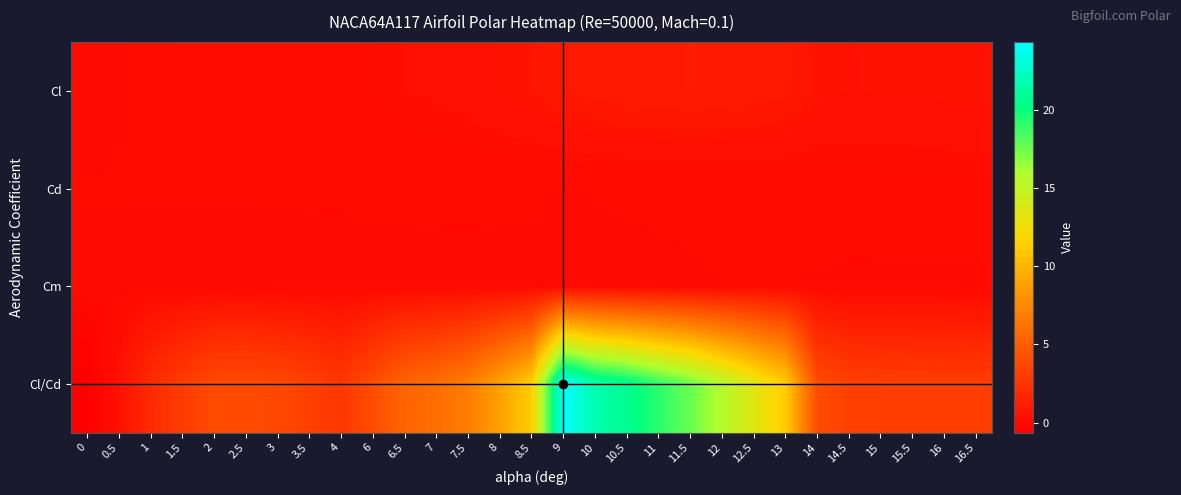

Reading right to left, list all the values displayed in this chart.

Cl: 16.5=0.6	16=0.6	15.5=0.5	15=0.5	14.5=0.5	14=0.6	13=0.9	12.5=0.9	12=1.0	11.5=1.0	11=1.0	10.5=1.0	10=0.9	9=0.8	8.5=0.6	8=0.5	7.5=0.4	7=0.4	6.5=0.3	6=0.2	4=0.1	3.5=0.2	3=0.2	2.5=0.2	2=0.2	1.5=0.2	1=0.1	0.5=0.0	0=-0.0
Cd: 16.5=0.2	16=0.2	15.5=0.2	15=0.2	14.5=0.2	14=0.1	13=0.1	12.5=0.1	12=0.1	11.5=0.1	11=0.1	10.5=0.0	10=0.0	9=0.0	8.5=0.1	8=0.1	7.5=0.1	7=0.1	6.5=0.1	6=0.1	4=0.1	3.5=0.1	3=0.1	2.5=0.1	2=0.1	1.5=0.1	1=0.1	0.5=0.0	0=0.0
Cm: 16.5=-0.0	16=-0.0	15.5=-0.0	15=-0.0	14.5=-0.0	14=0.0	13=0.0	12.5=0.0	12=0.0	11.5=0.0	11=0.0	10.5=0.0	10=0.0	9=0.0	8.5=0.0	8=0.0	7.5=0.0	7=0.0	6.5=0.0	6=0.0	4=-0.0	3.5=-0.0	3=-0.0	2.5=-0.0	2=-0.0	1.5=-0.0	1=-0.0	0.5=-0.0	0=-0.0
Cl/Cd: 16.5=3.1	16=3.1	15.5=3.1	15=3.2	14.5=3.2	14=4.0	13=11.2	12.5=13.5	12=15.6	11.5=17.6	11=19.1	10.5=20.7	10=21.7	9=24.3	8.5=11.3	8=8.9	7.5=6.8	7=6.0	6.5=5.4	6=4.0	4=2.7	3.5=3.3	3=3.7	2.5=3.9	2=3.8	1.5=3.0	1=2.0	0.5=0.4	0=-0.6